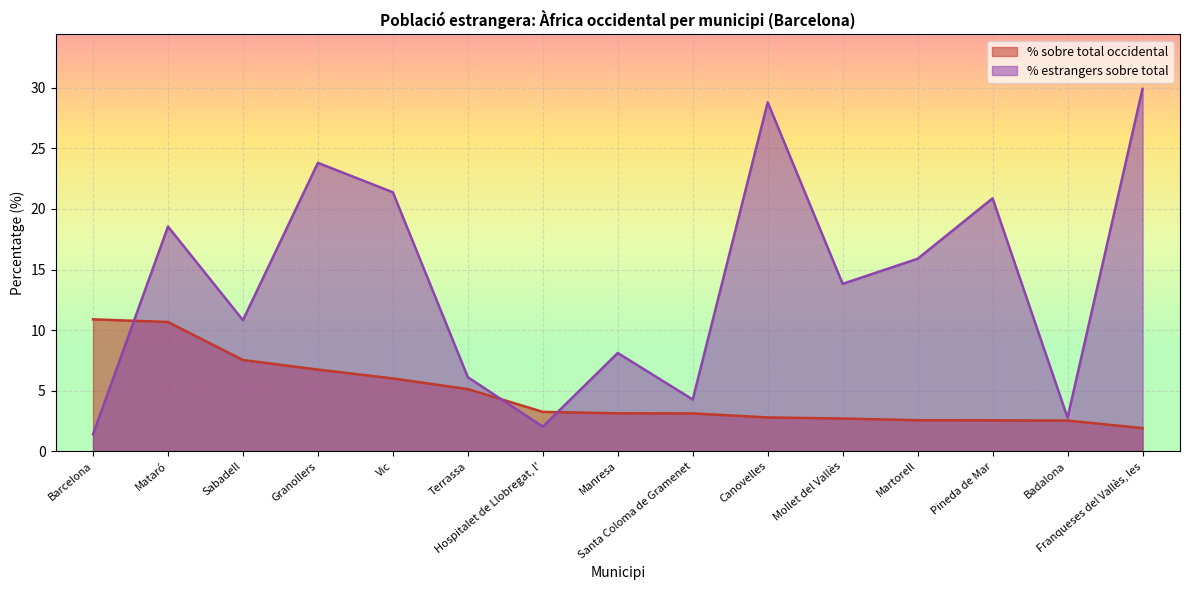

At how many categories does at least one series exceed 7?

11